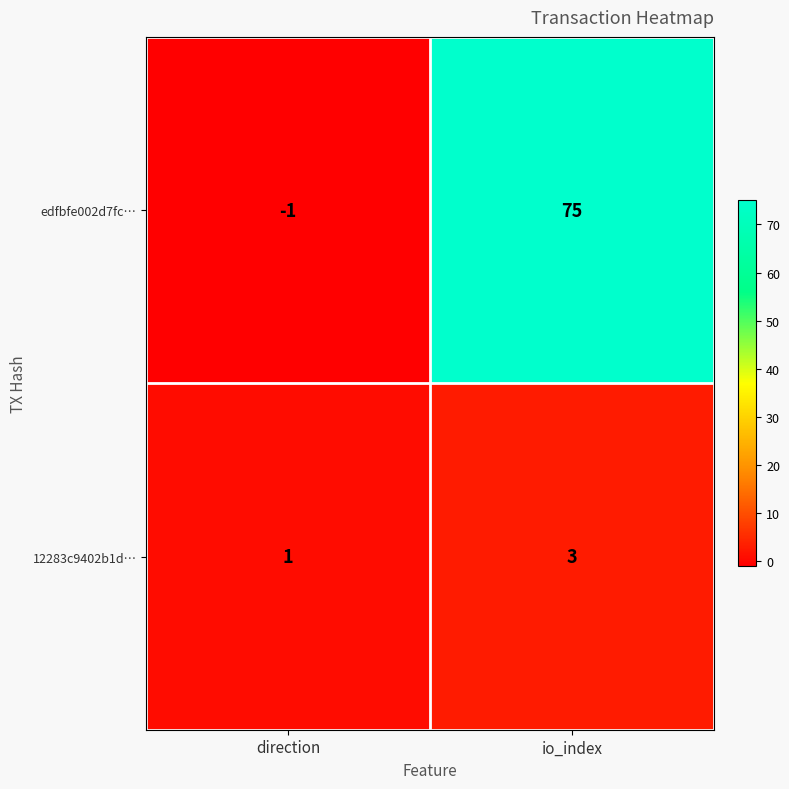

Reading left to right, extract all data points from this chart.

edfbfe002d7fc…: -1	75
12283c9402b1d…: 1	3